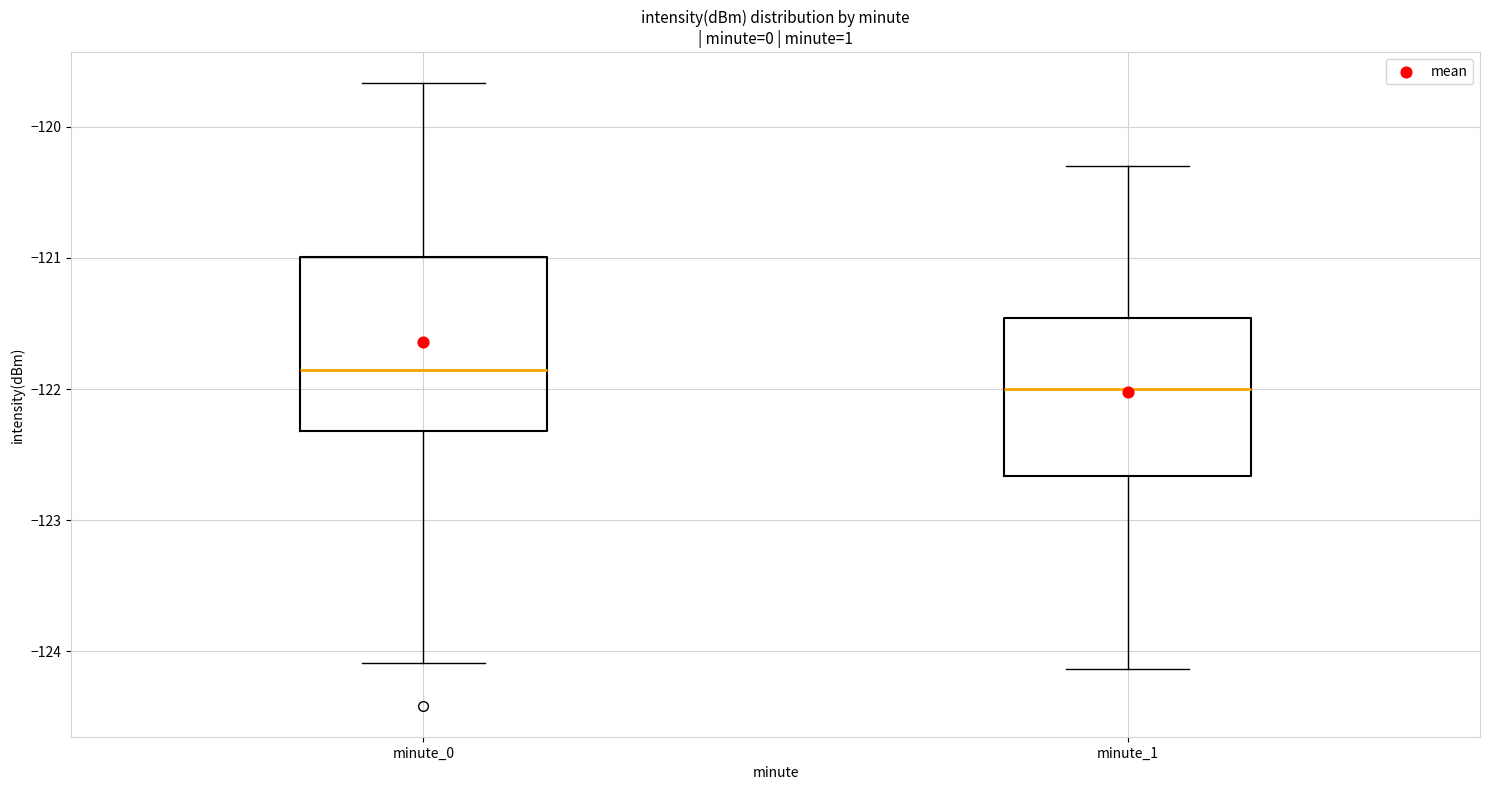

Reading left to right, read every box against the y-axis: the position of its median line, the range the box covers, and the ends of its whiskers. The values are not printed on the chart, so give them approximately, as read against the axis.

minute_0: median -121.9, box -122.3 to -121.0, whiskers -124.1 to -119.7
minute_1: median -122.0, box -122.7 to -121.5, whiskers -124.1 to -120.3